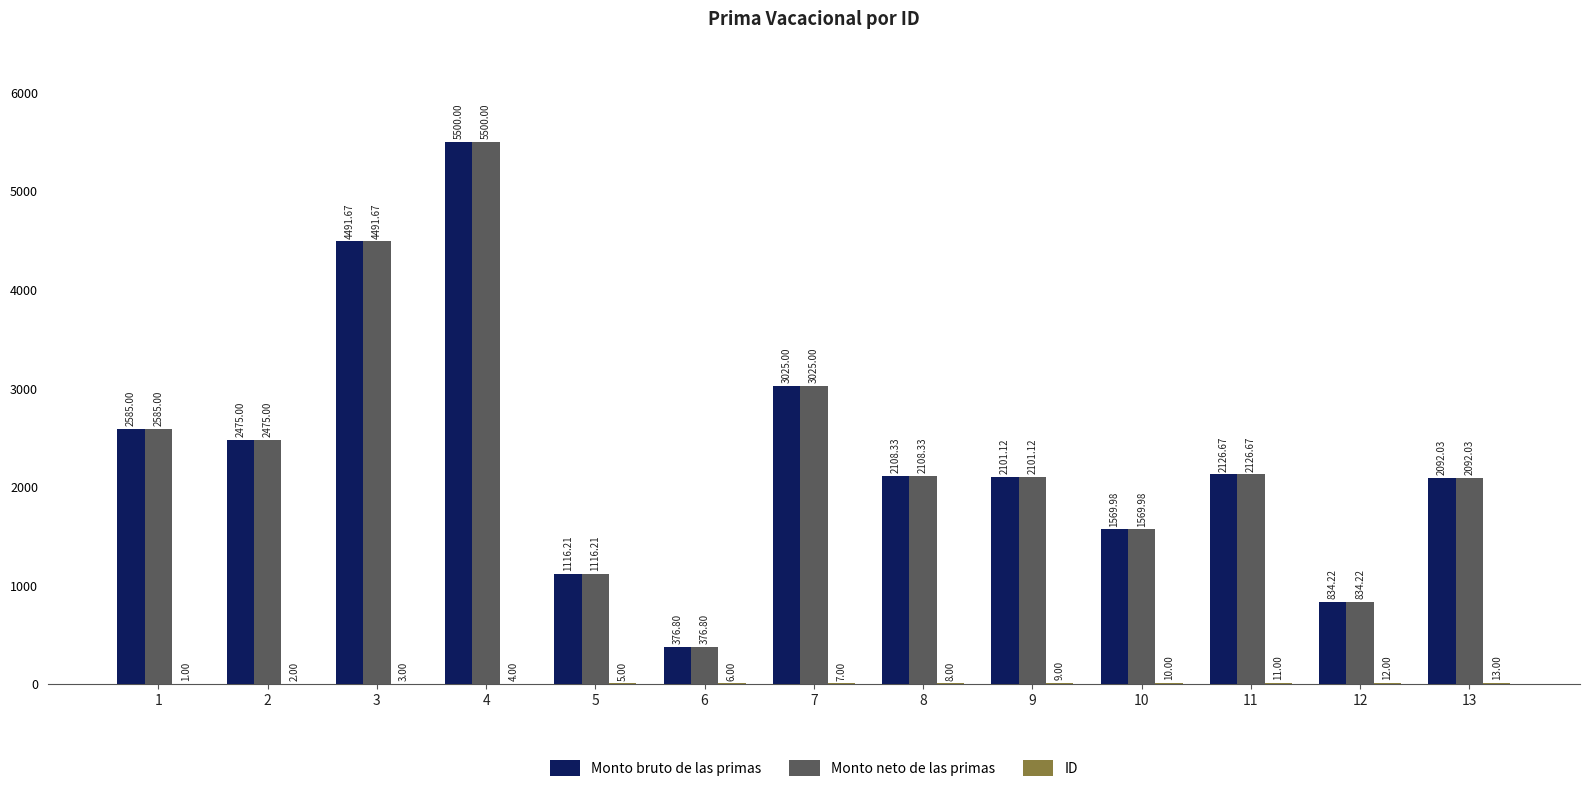

At which category is the sum across all series the highest?

4